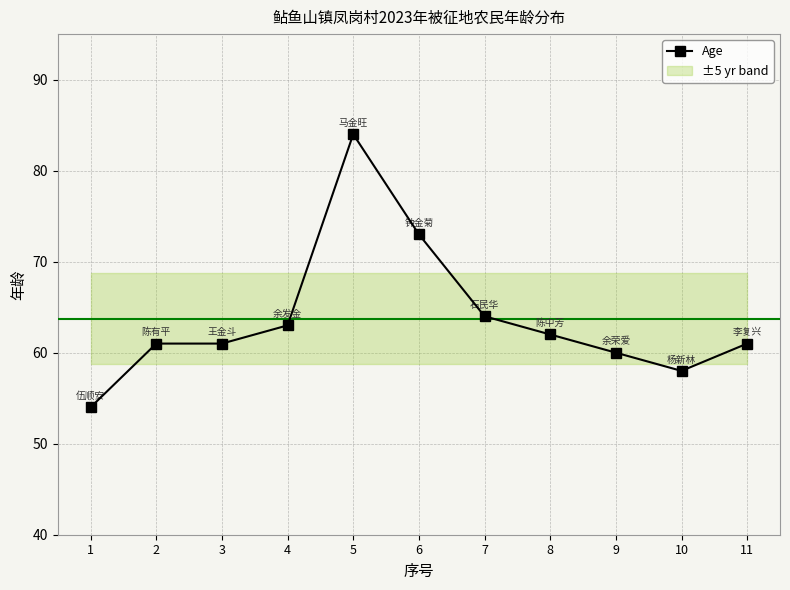

Reading right to left, what are all the values shown in this chart?

11=61	10=58	9=60	8=62	7=64	6=73	5=84	4=63	3=61	2=61	1=54